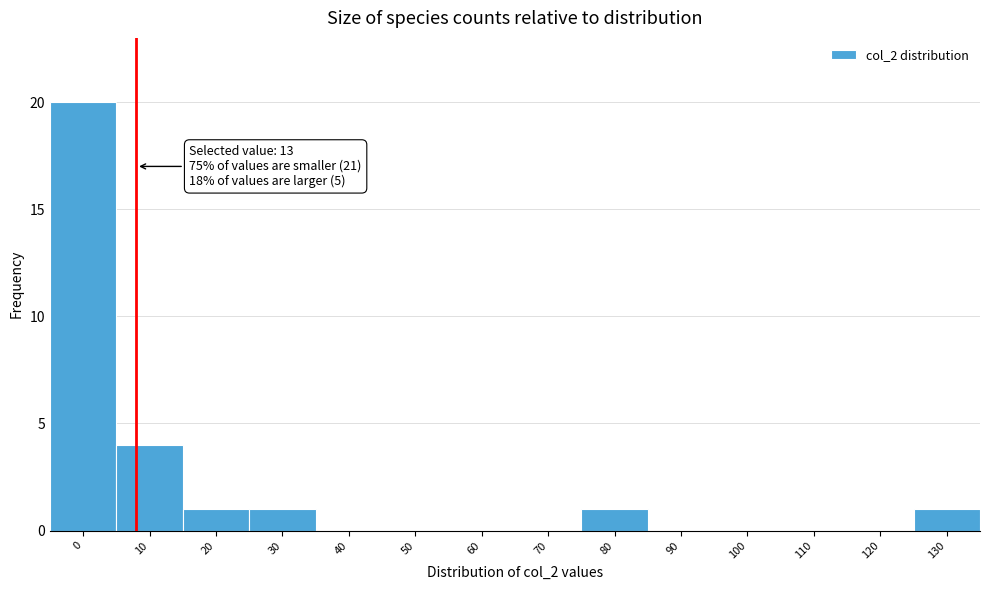

Reading left to right, what are all the values shown in this chart?

0=20	10=4	20=1	30=1	40=0	50=0	60=0	70=0	80=1	90=0	100=0	110=0	120=0	130=1